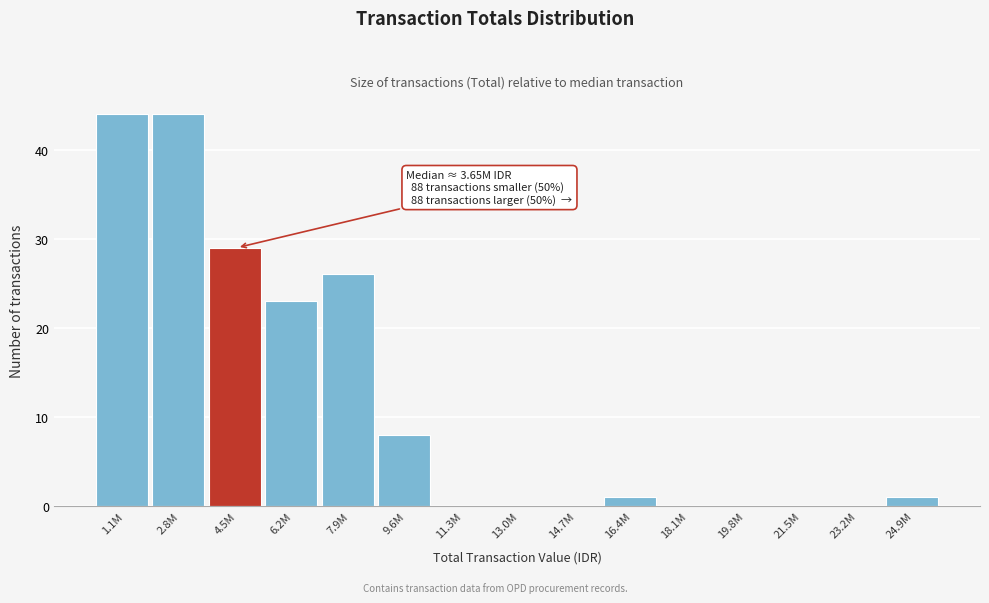

Reading left to right, extract all data points from this chart.

1.1M=44	2.8M=44	4.5M=29	6.2M=23	7.9M=26	9.6M=8	11.3M=0	13.0M=0	14.7M=0	16.4M=1	18.1M=0	19.8M=0	21.5M=0	23.2M=0	24.9M=1